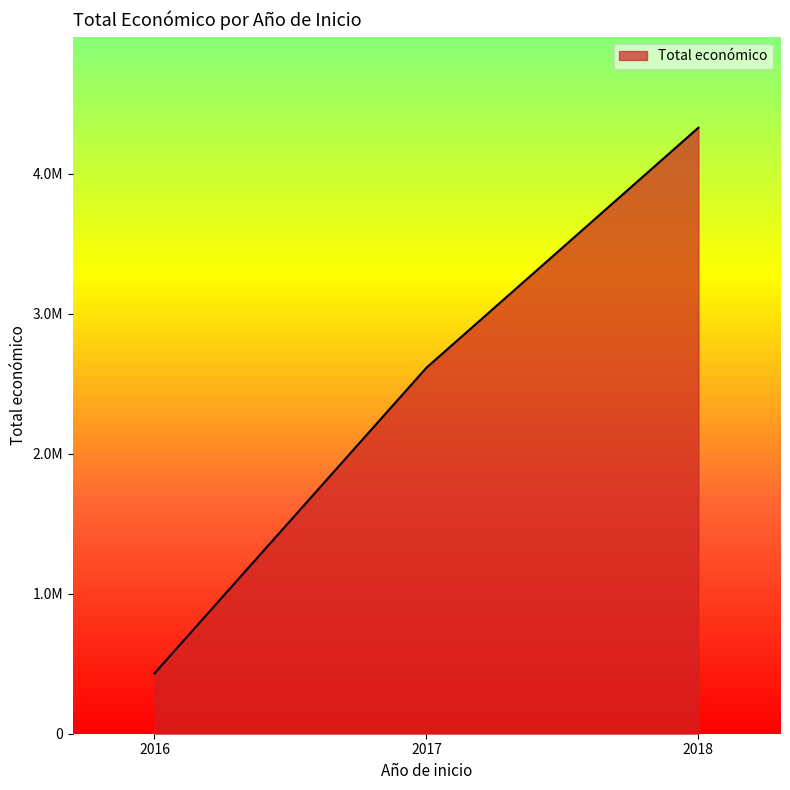

Rank the categories by value from lowest to highest.

2016, 2017, 2018